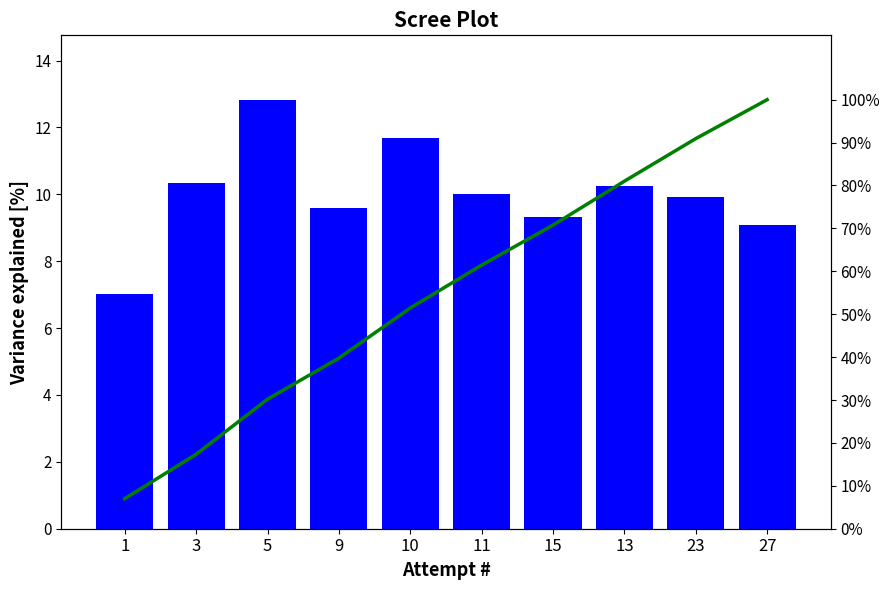

What is the minimum value shown in the chart?

7.0